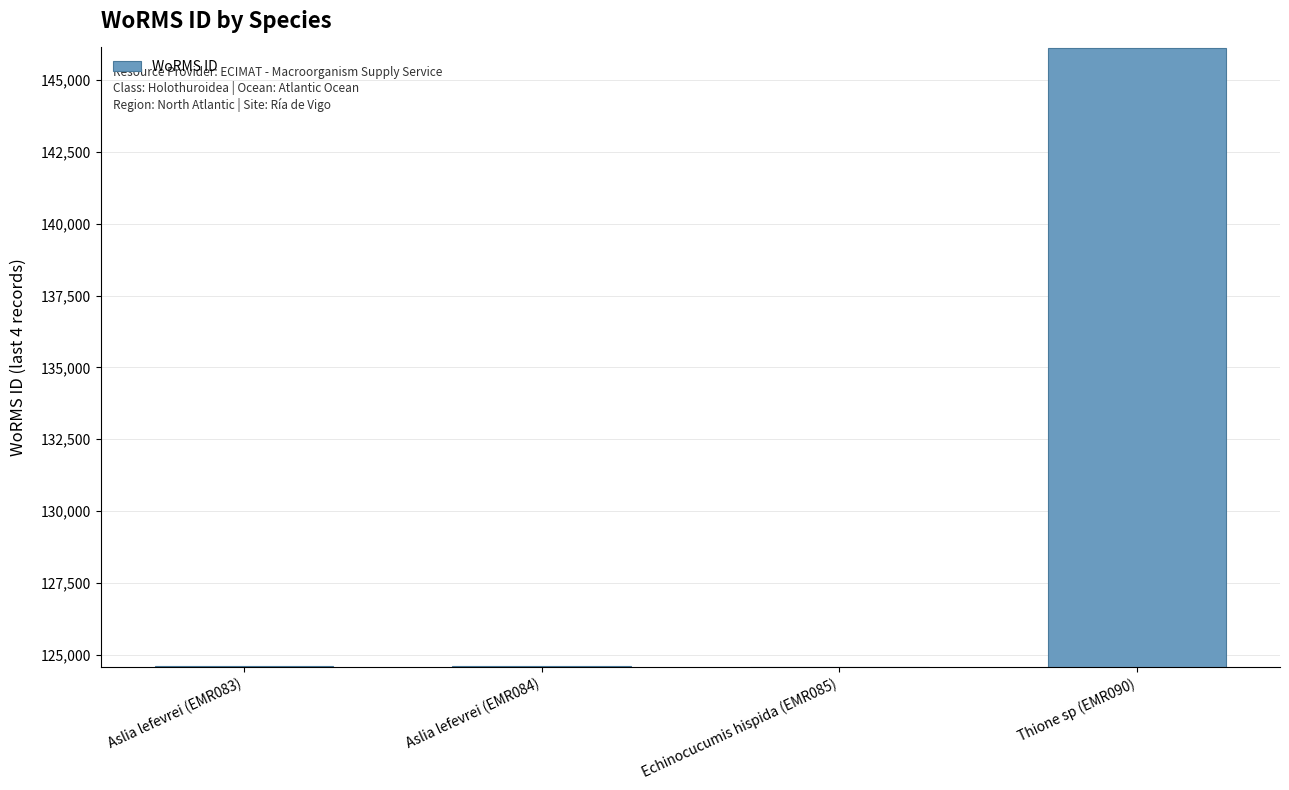

What is the minimum value shown in the chart?

124593